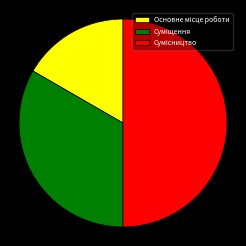

How many segments does this pie chart have?

3